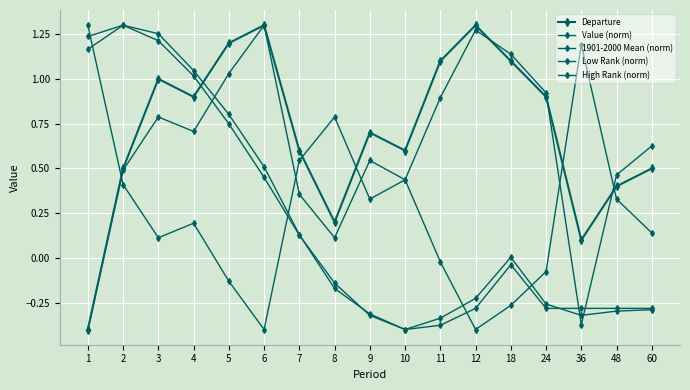

In High Rank (norm), how many points are higher than both neighbors (excluding endpoints)?

4